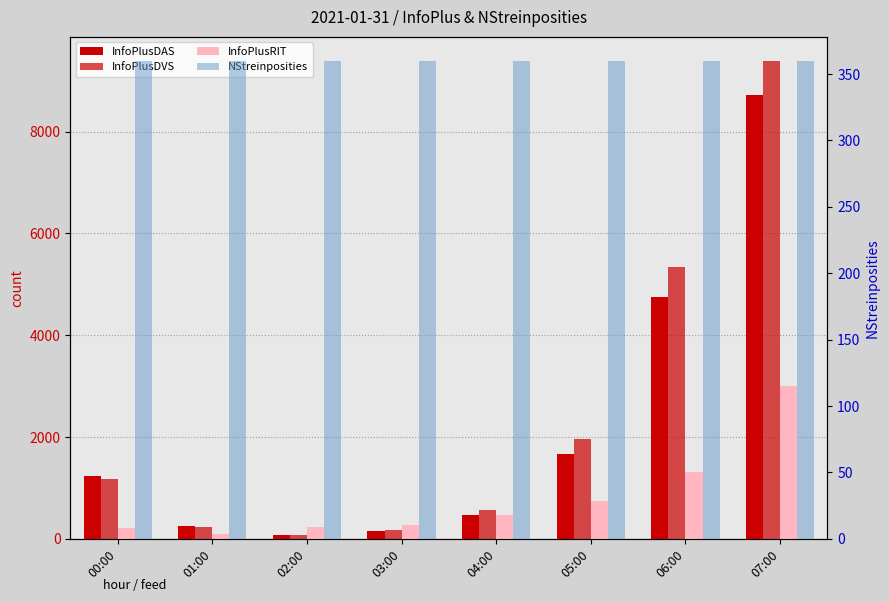

What position from the left is 04:00?

5